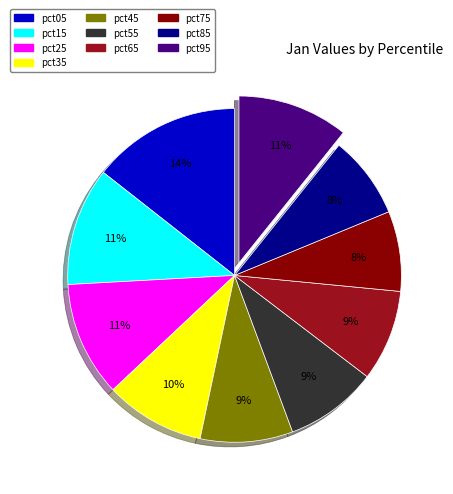

True or false: pct85 accounts for 18% of the total.

False